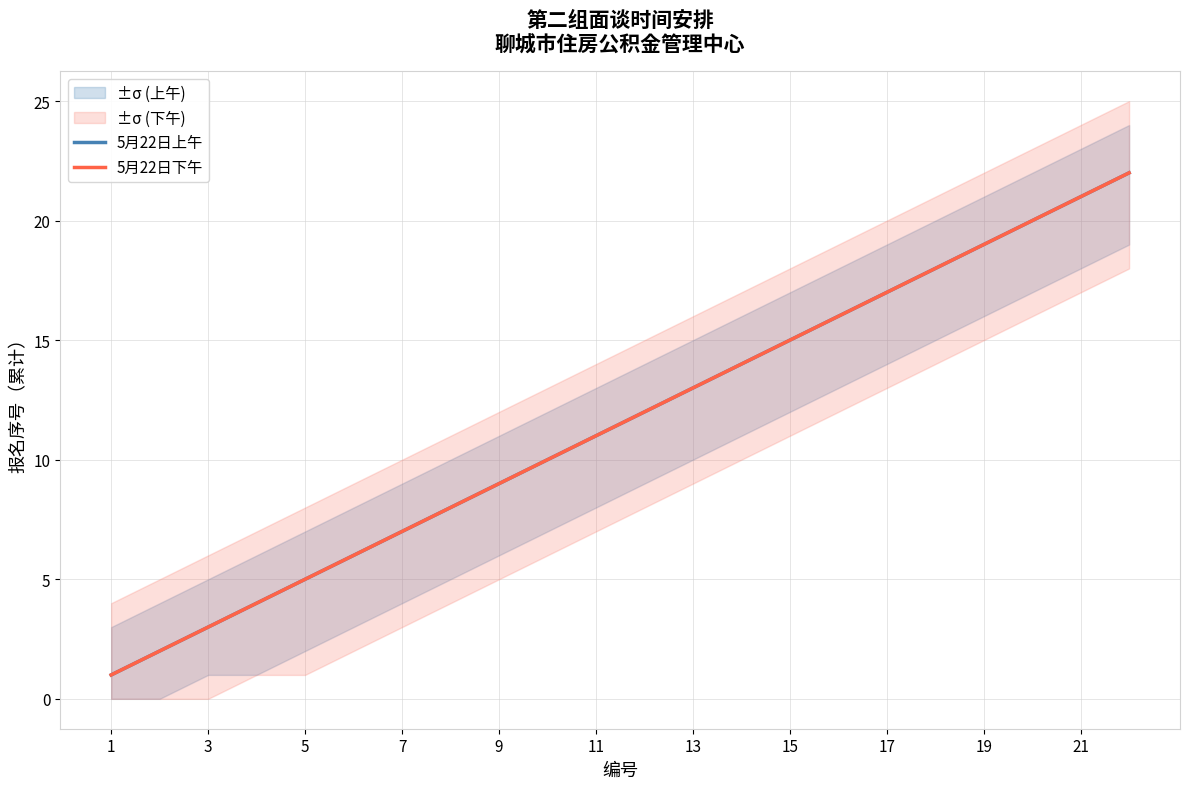

What is the maximum value shown in the chart?

22